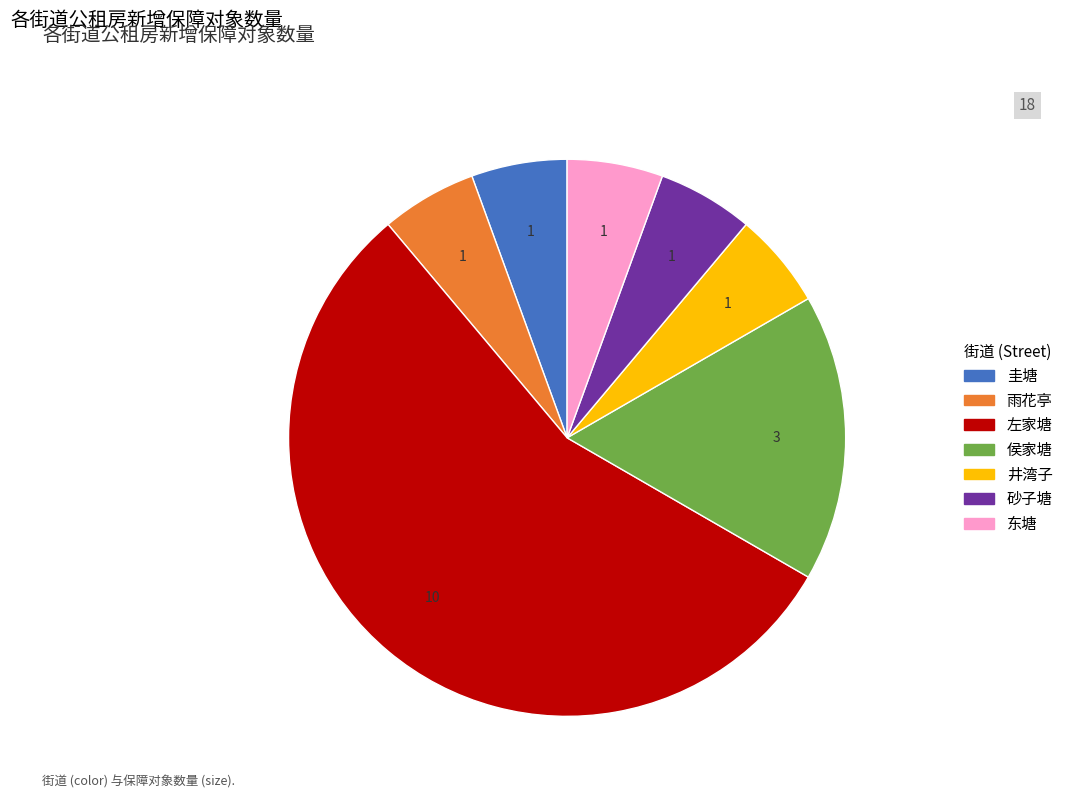

Between 左家塘 and 井湾子, which is larger?

左家塘